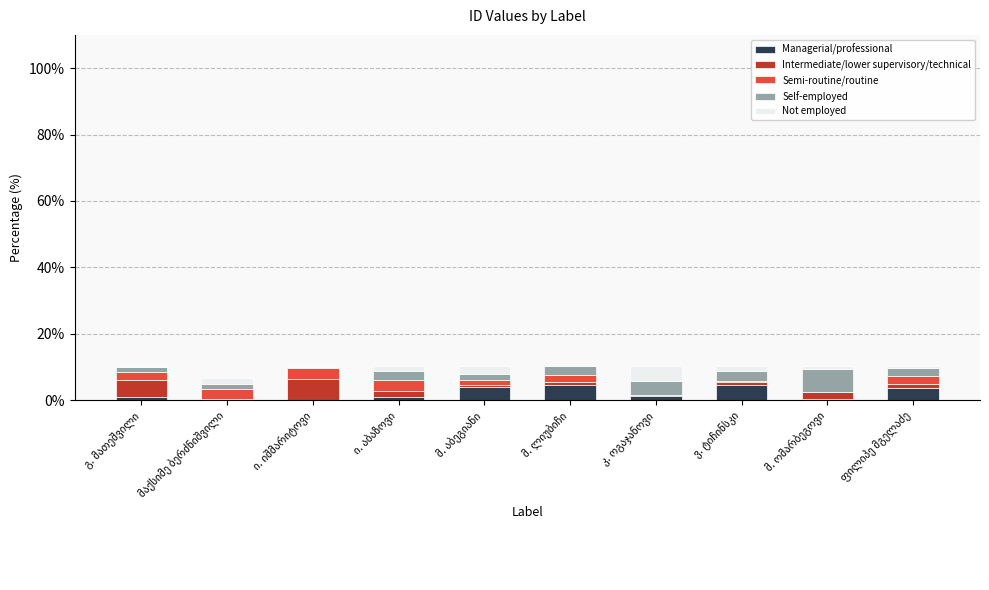

How many distinct data groups are displayed?

5